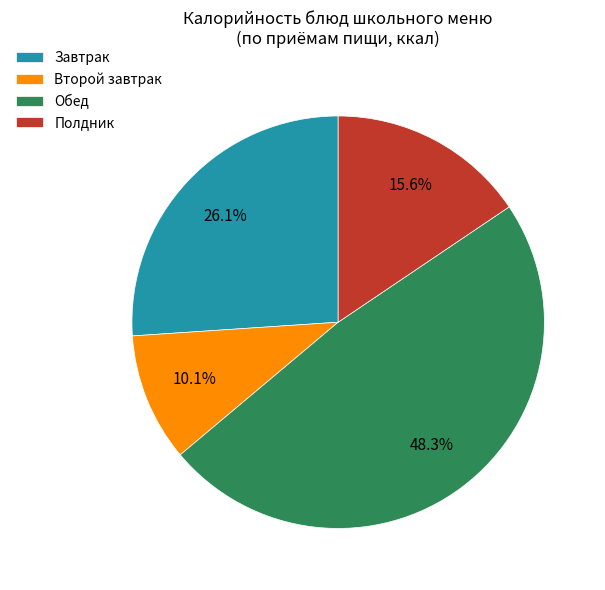

Do Полдник and Завтрак together represent more than half of the pie?

No